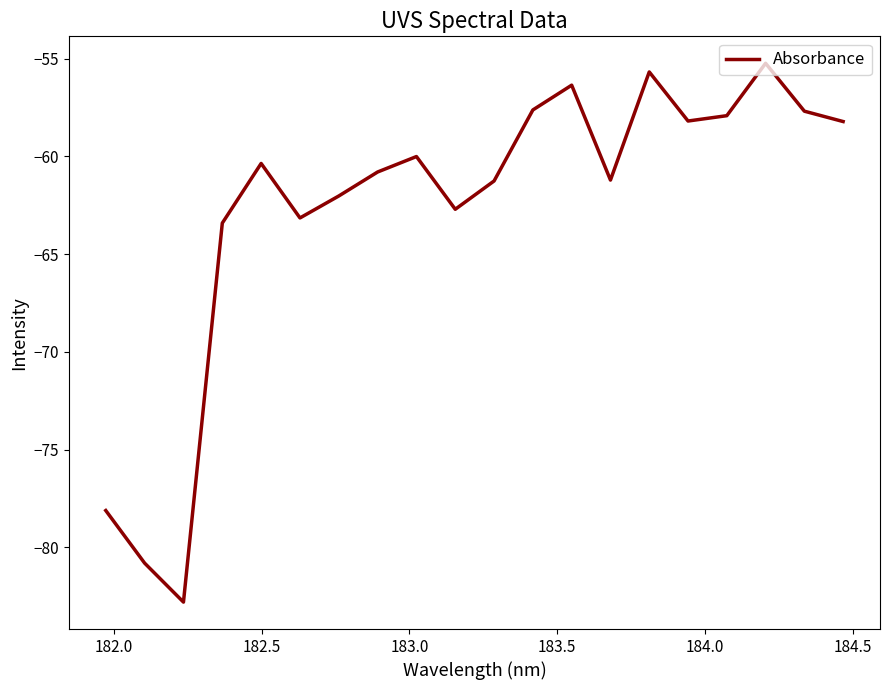

What is the minimum value shown in the chart?

-82.8